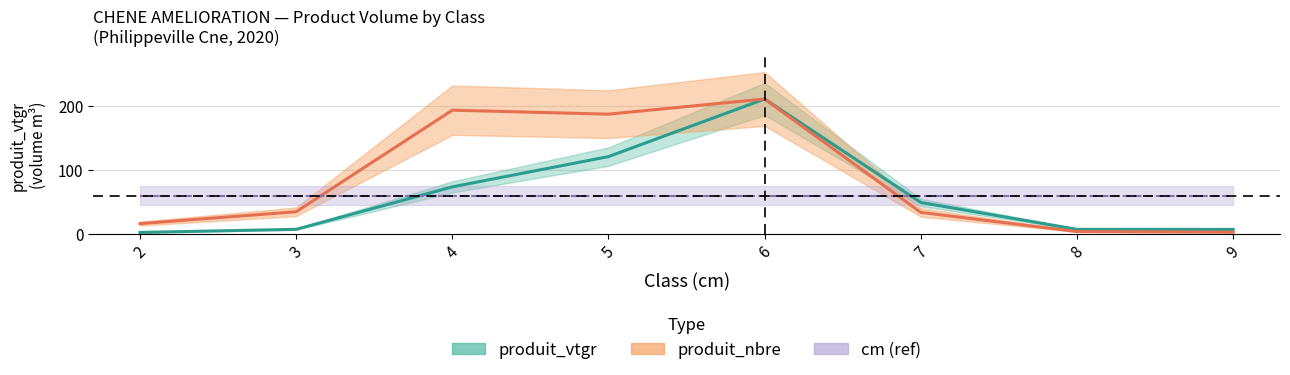

What is the sum of the produit_vtgr values at 6 and 7?

259.7